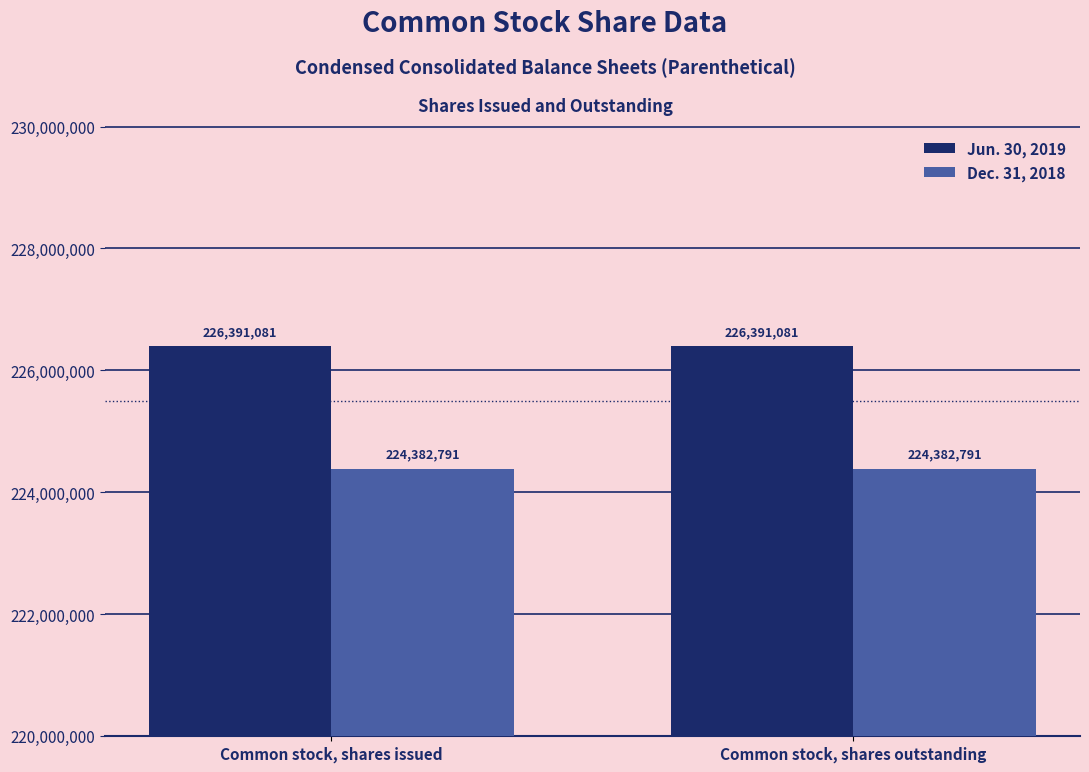

What is the spread (max minus min) of values at Common stock, shares outstanding?

2008290